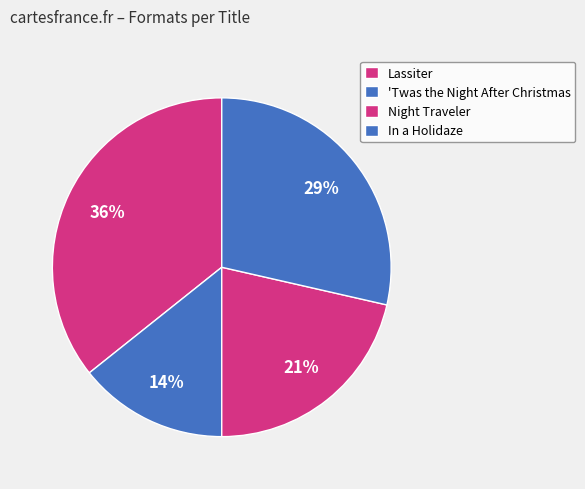

What is the smallest slice in the pie chart?

'Twas the Night After Christmas